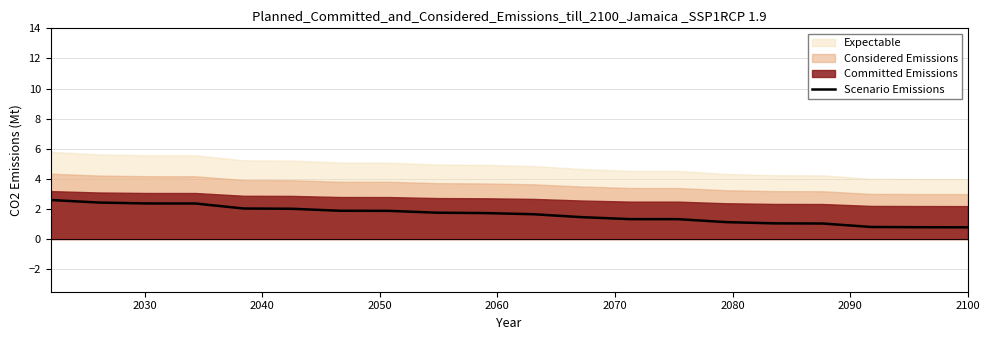

What is the highest value of the Scenario Emissions series?

2.6